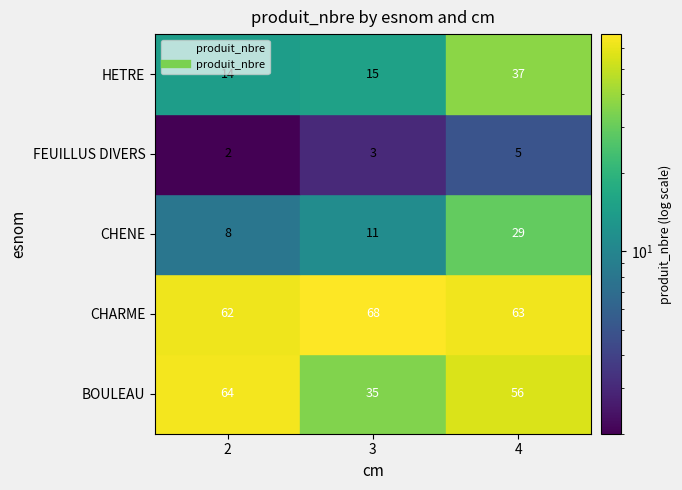

Reading left to right, list all the values displayed in this chart.

BOULEAU: 64	35	56
CHARME: 62	68	63
CHENE: 8	11	29
FEUILLUS DIVERS: 2	3	5
HETRE: 14	15	37